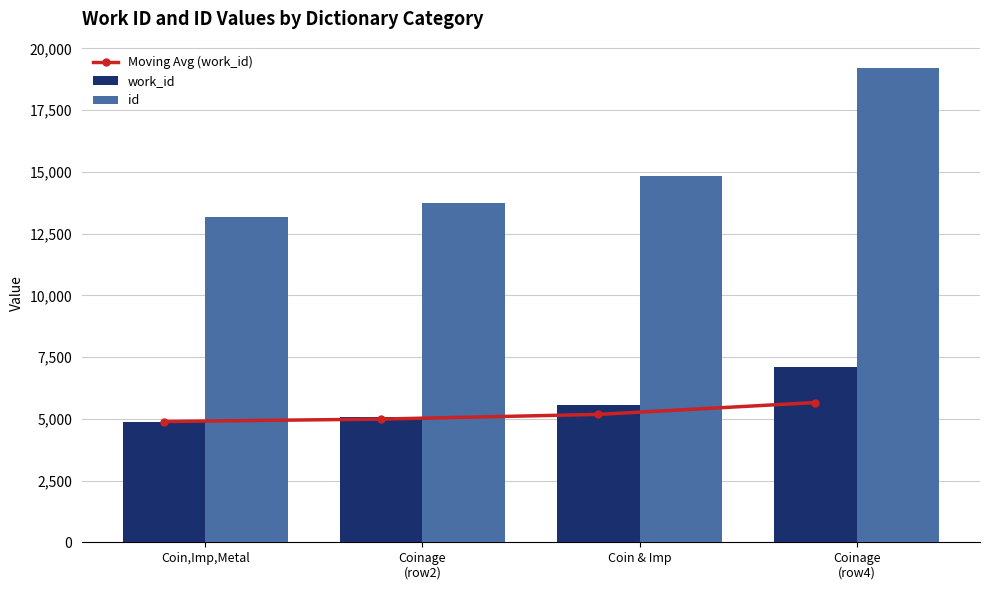

Which series has the largest total across all categories?

id